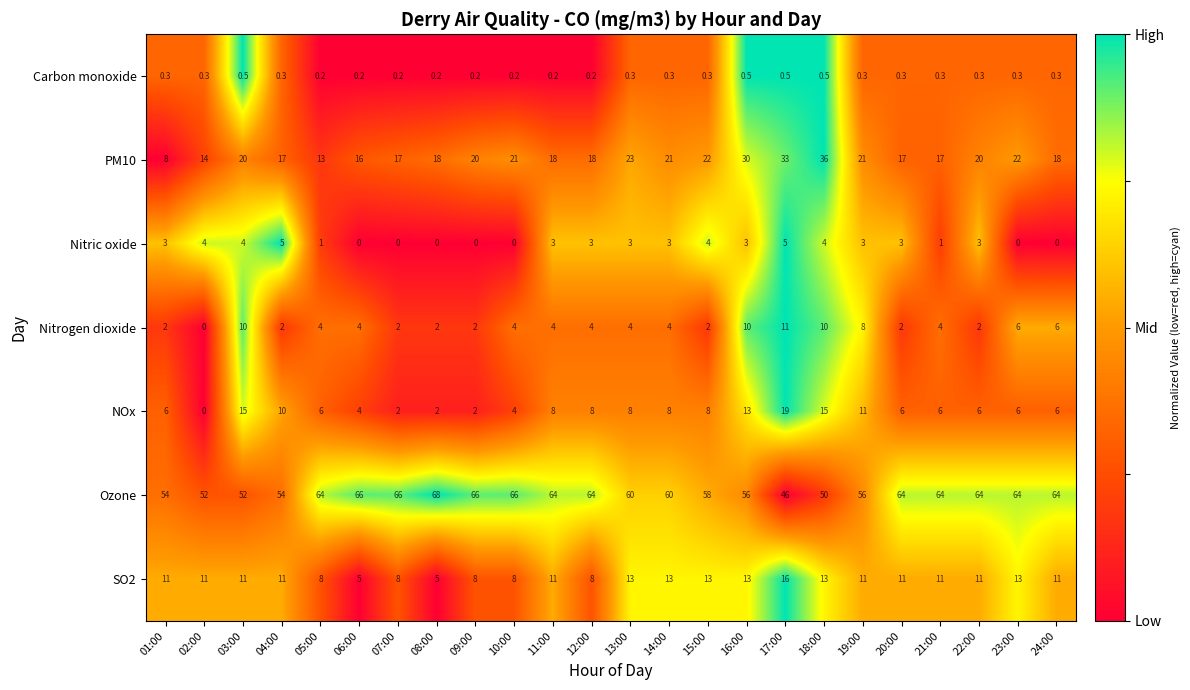

Is it true that SO2 equals 11.0 at 02:00?

True